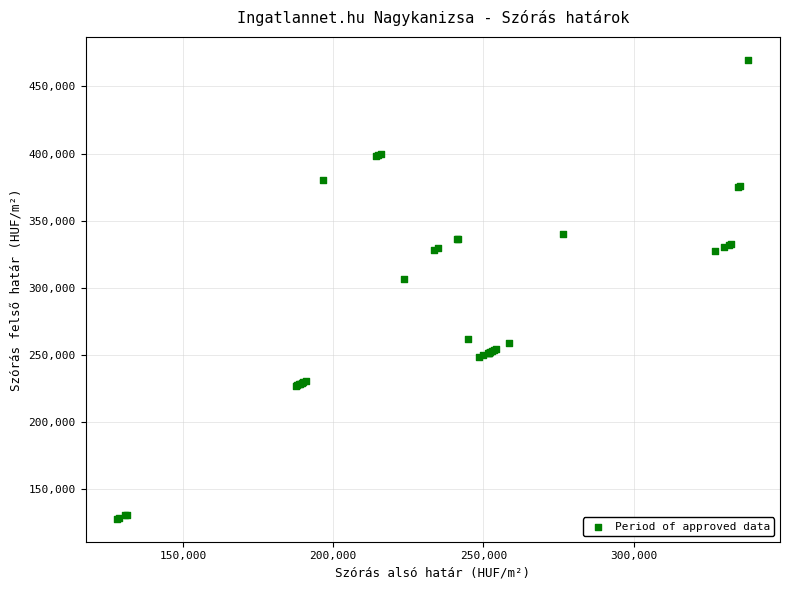

What Y value in the scatter plot is closest to 298916?

306875